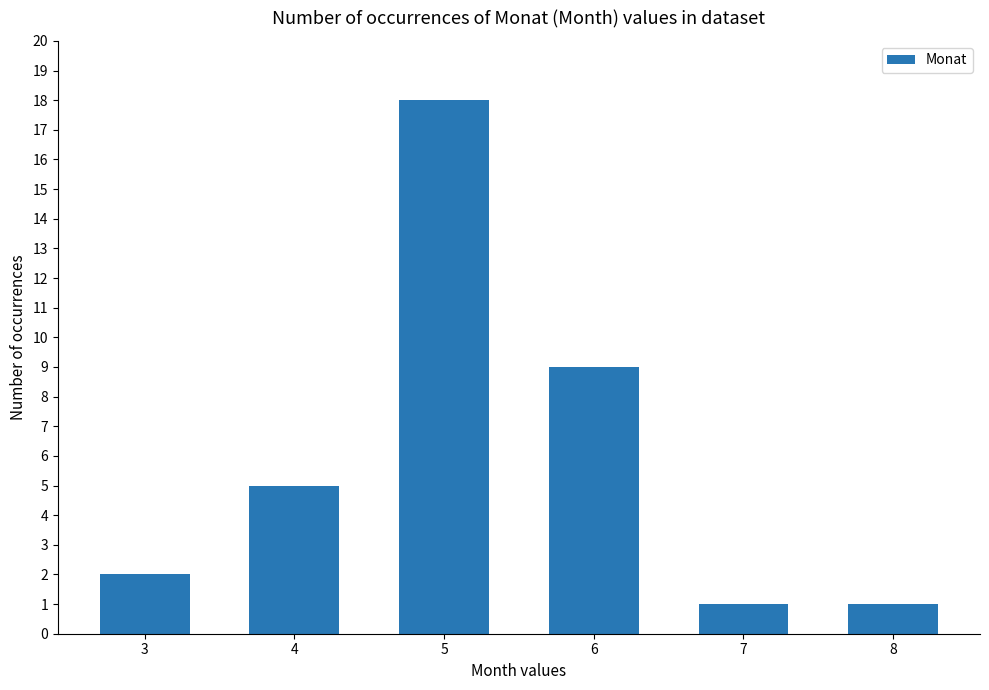

Read the value at 5, to the nearest 5.

20